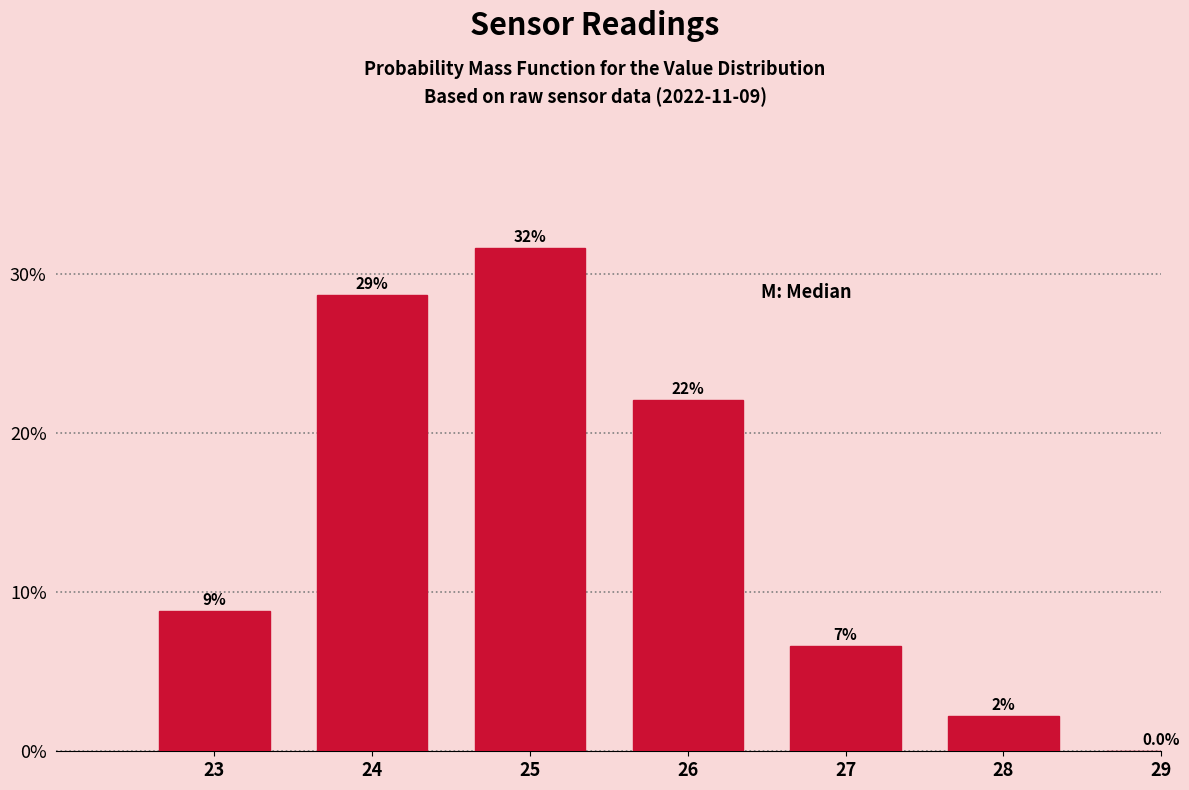

Are the bars horizontal?

No